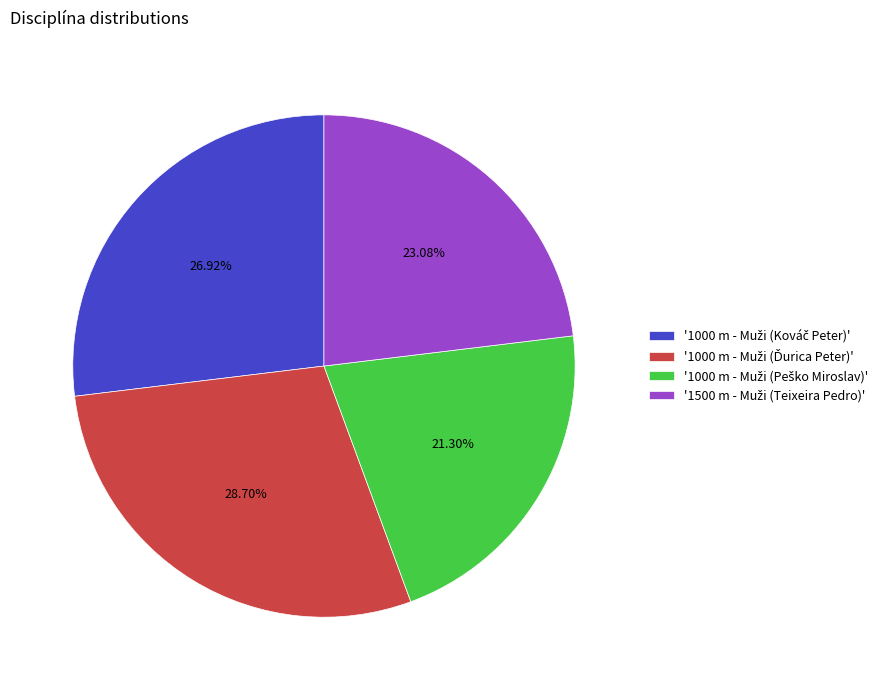

Is there any slice that represents more than half of the pie?

No